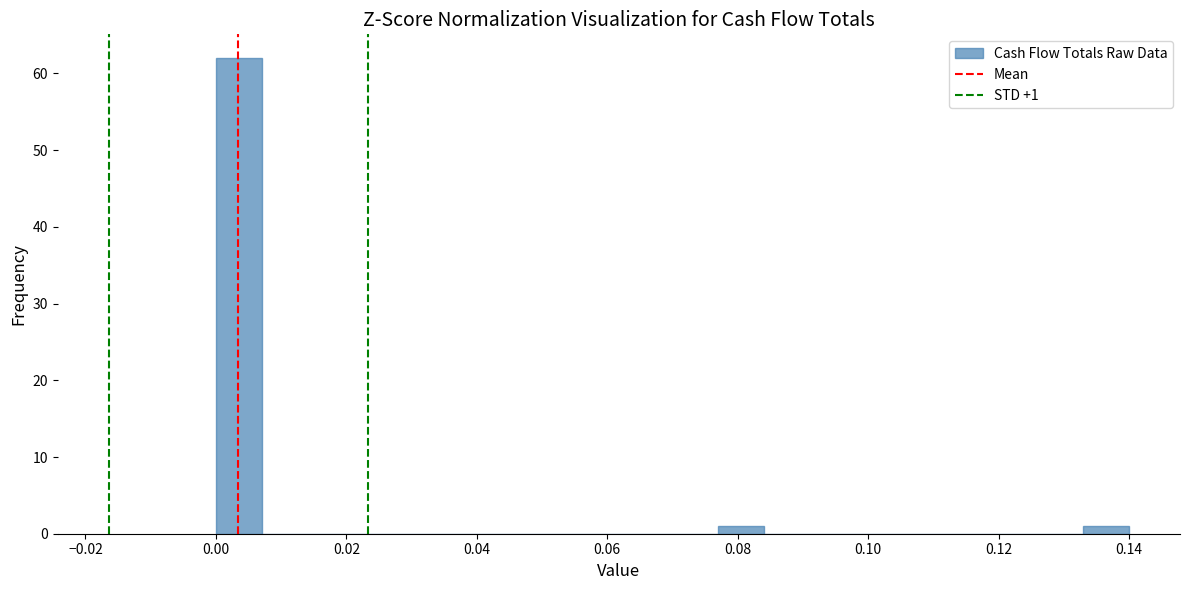

Read against the x-axis, roughly where is the centre of the tallest bar?

0.004